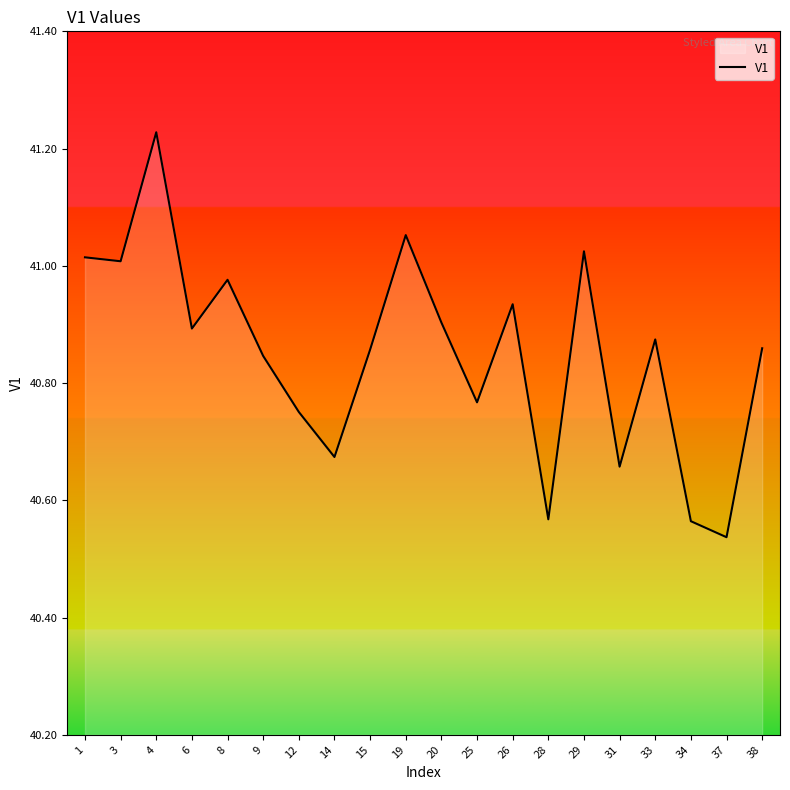

The value at 1 is 22.3. True or false?

False